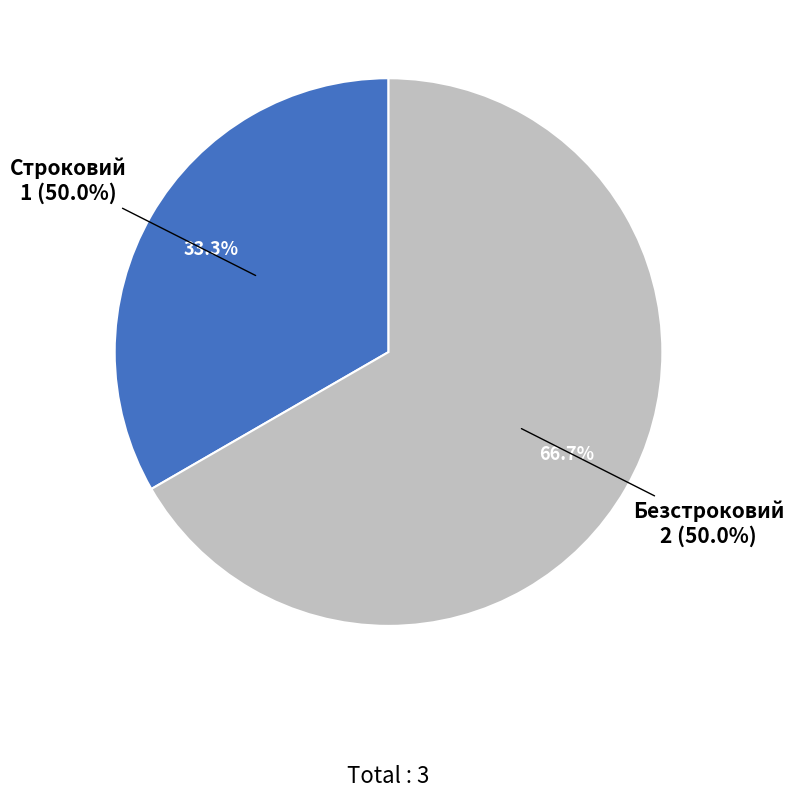

Do Строковий and Безстроковий together represent more than half of the pie?

Yes